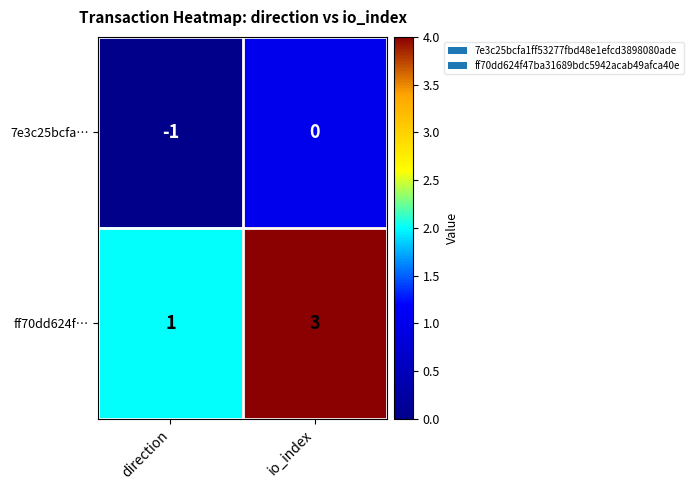

Rank the series by their average value, from highest to lowest.

ff70dd624f…, 7e3c25bcfa…